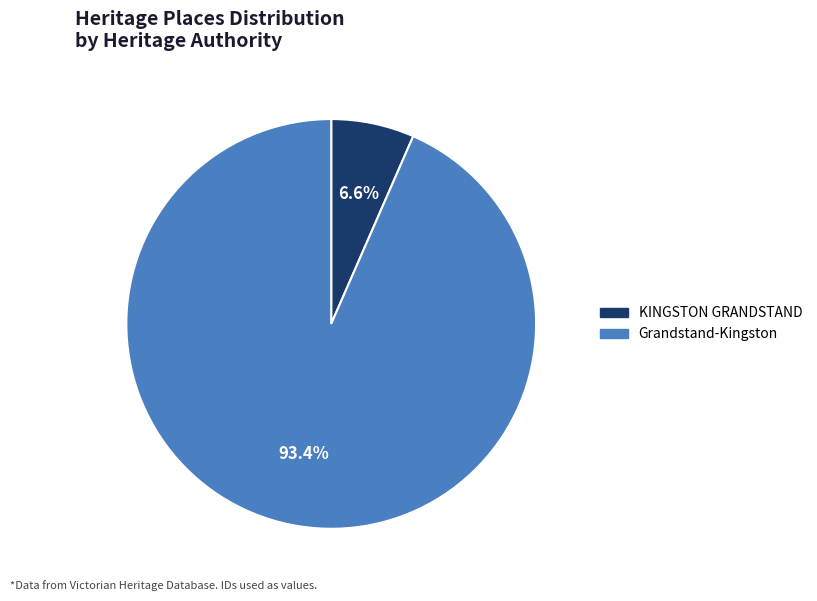

To the nearest percent, what portion does KINGSTON GRANDSTAND represent?

7%